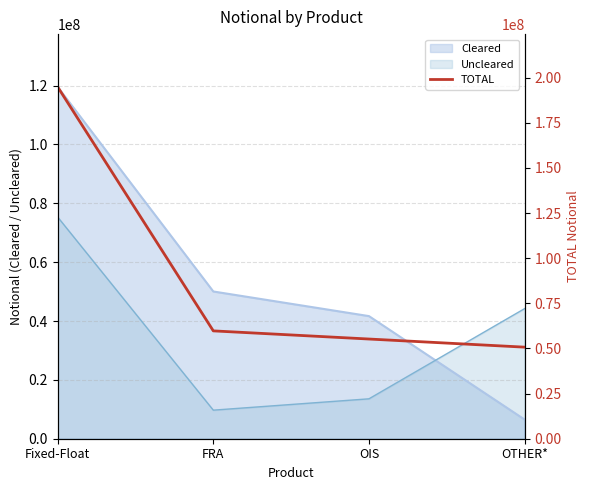

How many lines are shown in the chart?

1